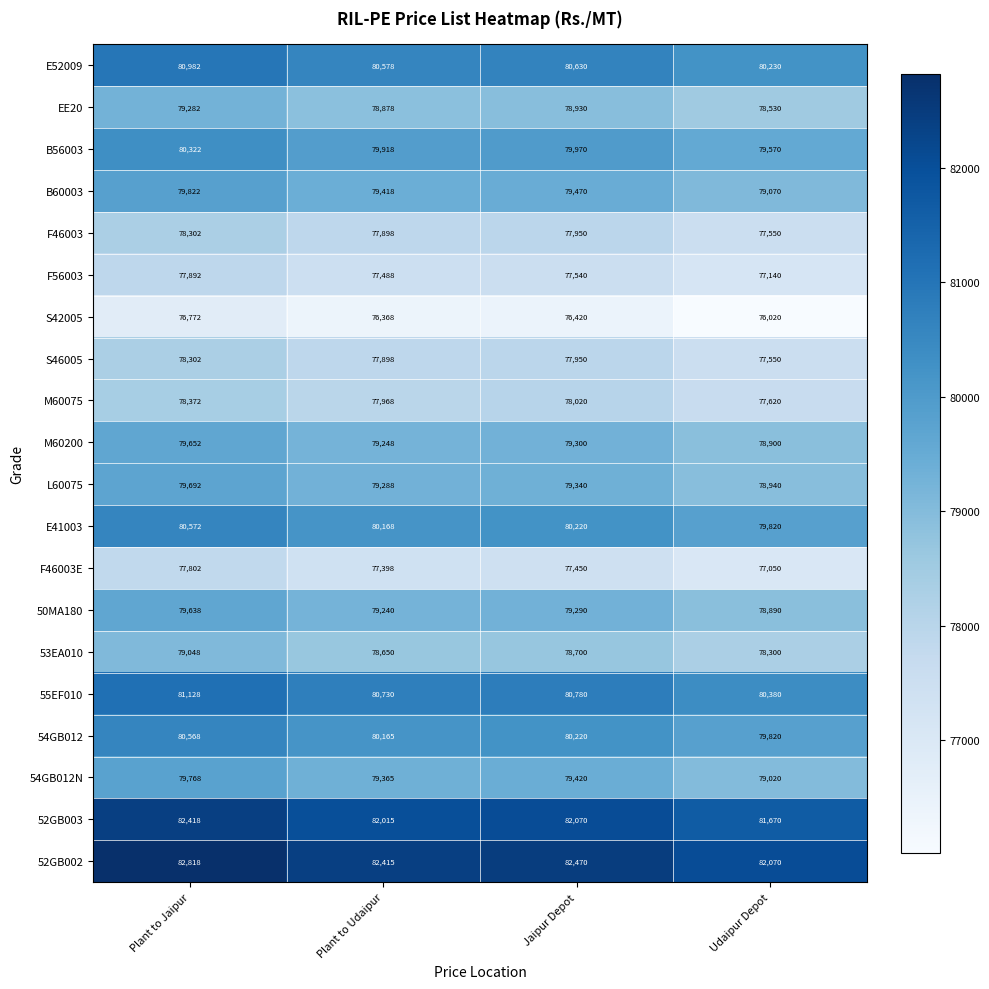

What is the average value of the F46003E series?

77425